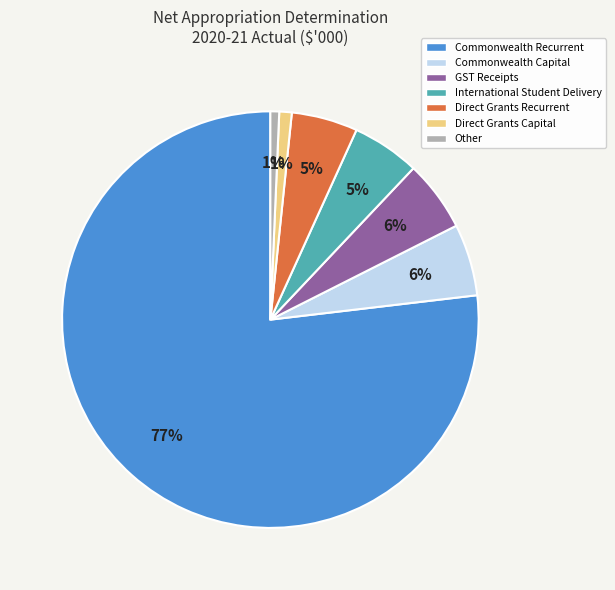

How many segments does this pie chart have?

7